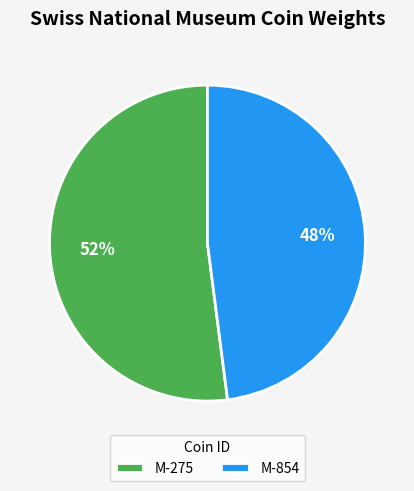

Does M-854 account for over 50% of the chart?

No